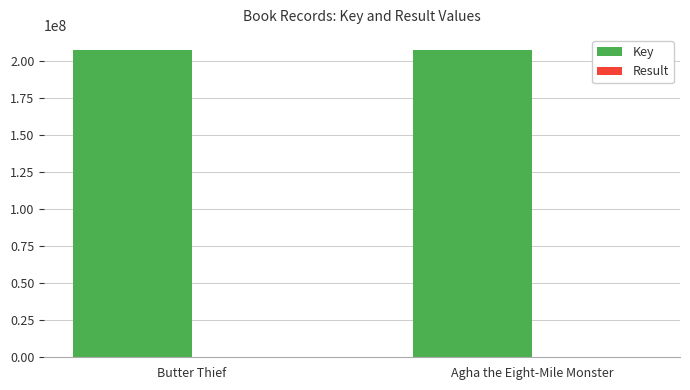

Which series has the largest total across all categories?

Key